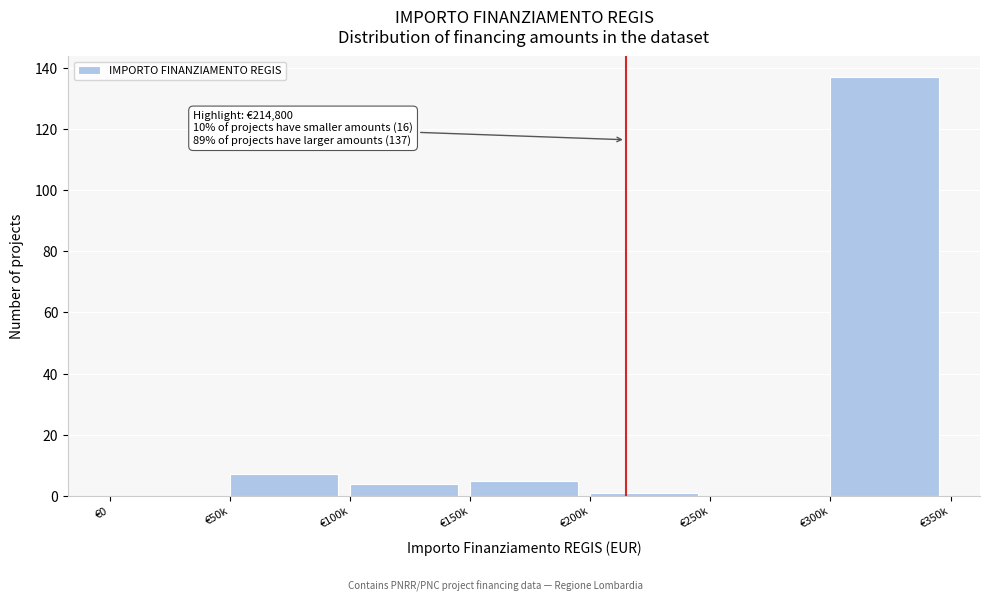

Reading left to right, transcribe all the data shown in this chart.

€0=0	€50k=7	€100k=4	€150k=5	€200k=1	€250k=0	€300k=137